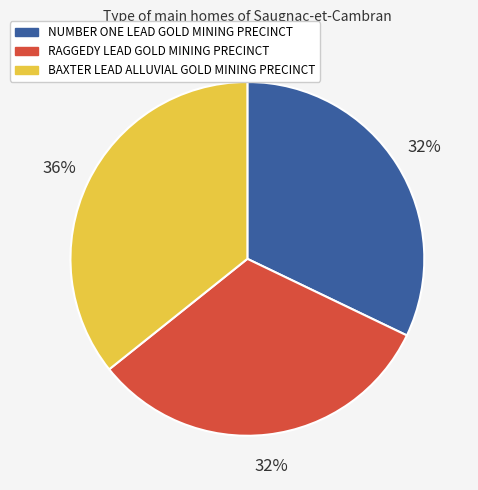

How many segments does this pie chart have?

3